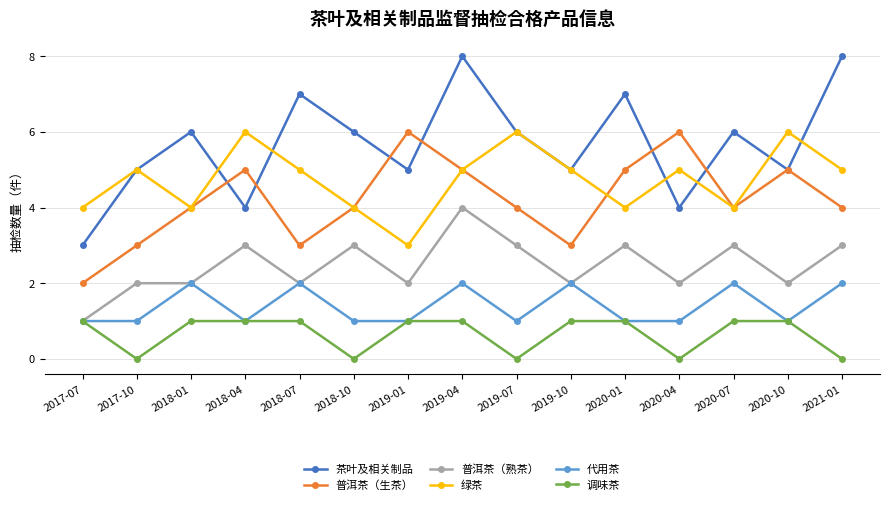

What are all the series names shown in the legend?

茶叶及相关制品, 普洱茶（生茶）, 普洱茶（熟茶）, 绿茶, 代用茶, 调味茶